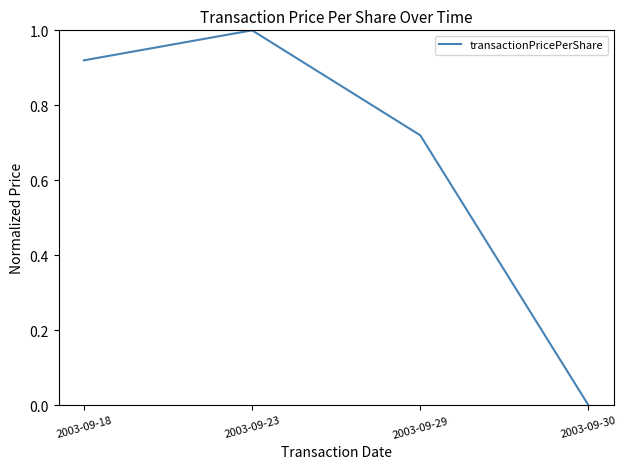

What is the difference between the maximum and second lowest values?

0.3